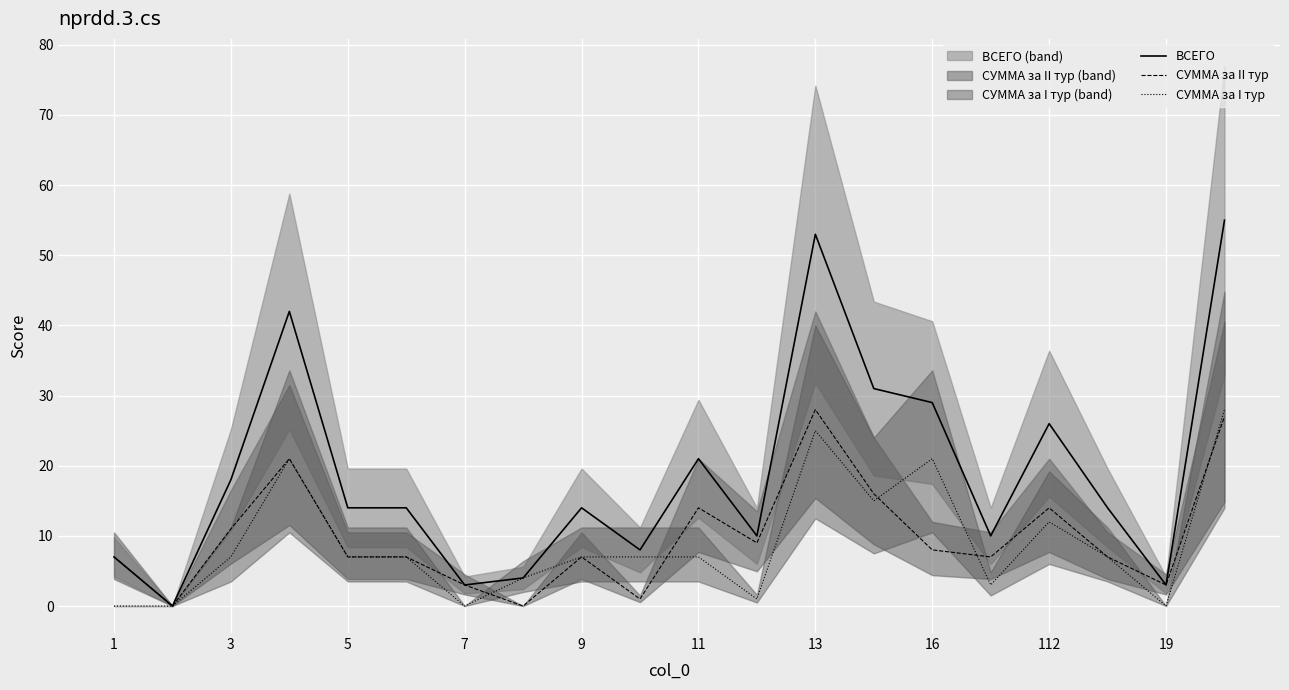

Reading left to right, extract all data points from this chart.

ВСЕГО: 7	0	18	42	14	14	3	4	14	8	21	10	53	31	29	10	26	14	3	55
СУММА за II тур: 7	0	11	21	7	7	3	0	7	1	14	9	28	16	8	7	14	7	3	27
СУММА за I тур: 0	0	7	21	7	7	0	4	7	7	7	1	25	15	21	3	12	7	0	28